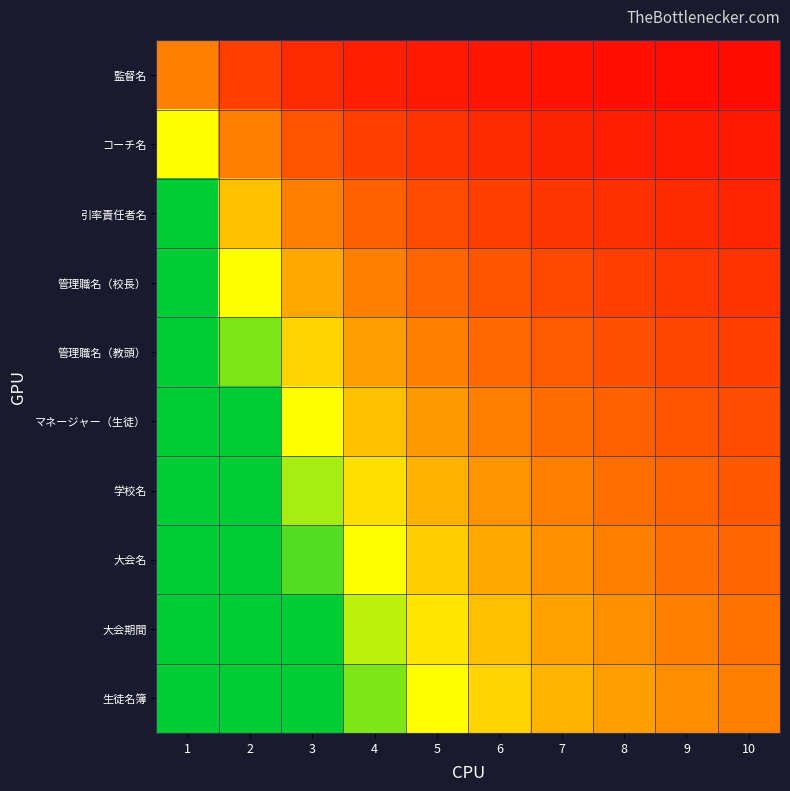

Which series has the largest range (max minus min)?

生徒名簿